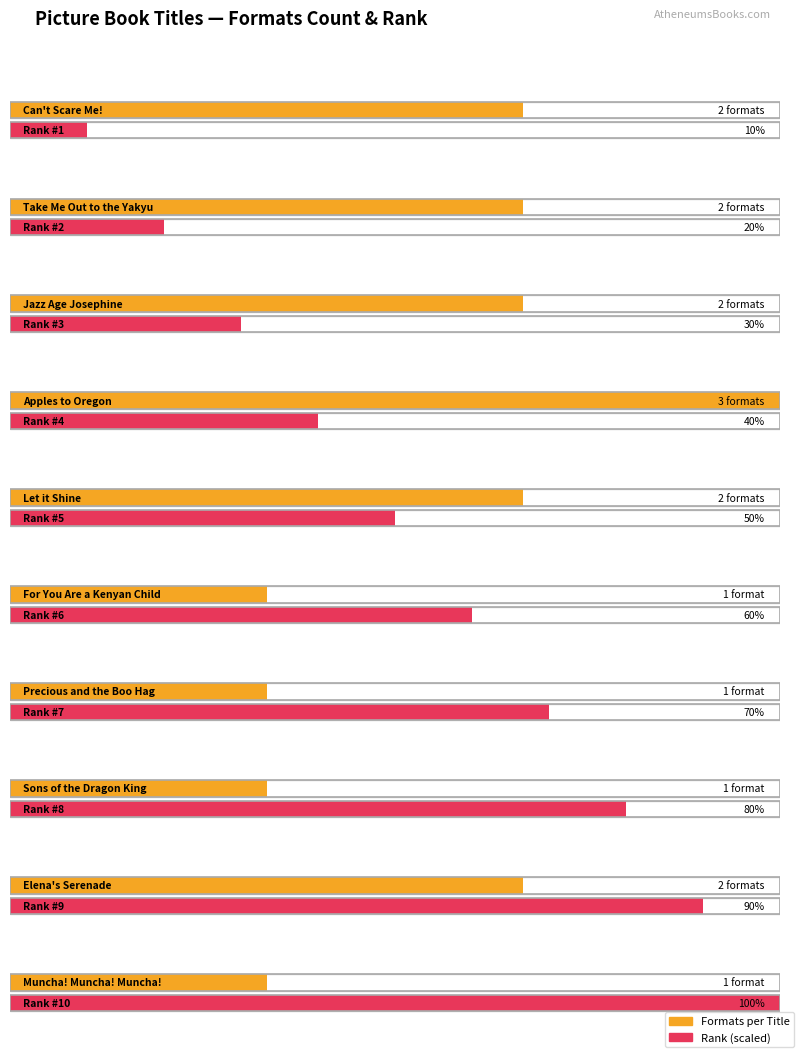

What is the label of the 5th bar from the right?

For You Are a Kenyan Child